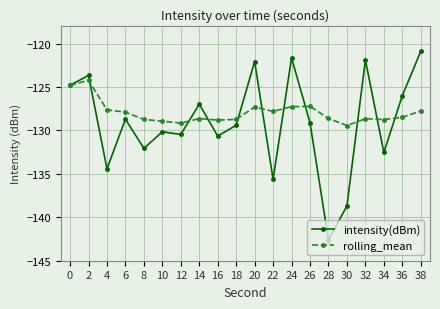

Which category has the highest value in the intensity(dBm) series?

38